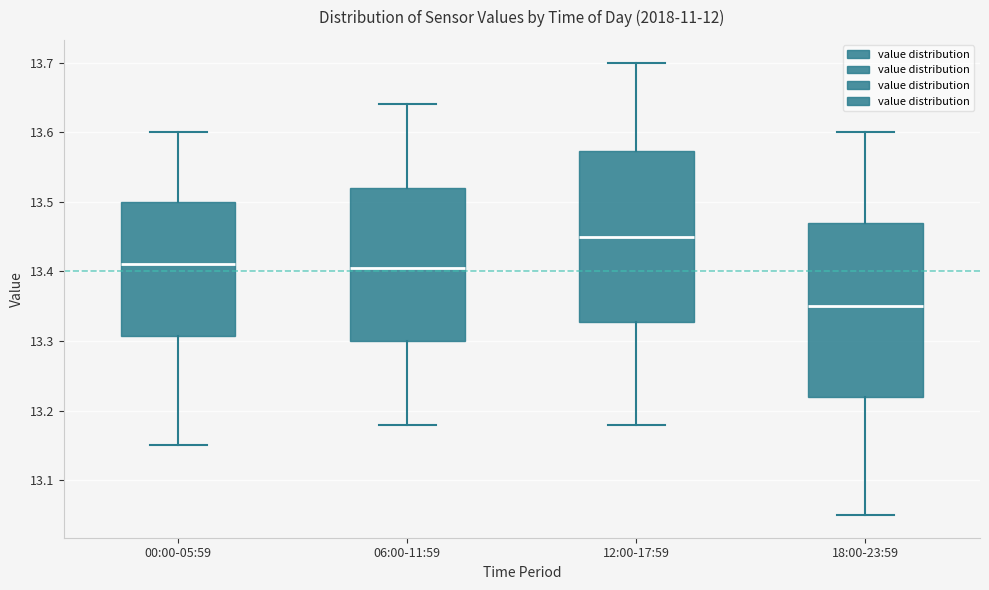

Which box has the lowest median line?

18:00-23:59